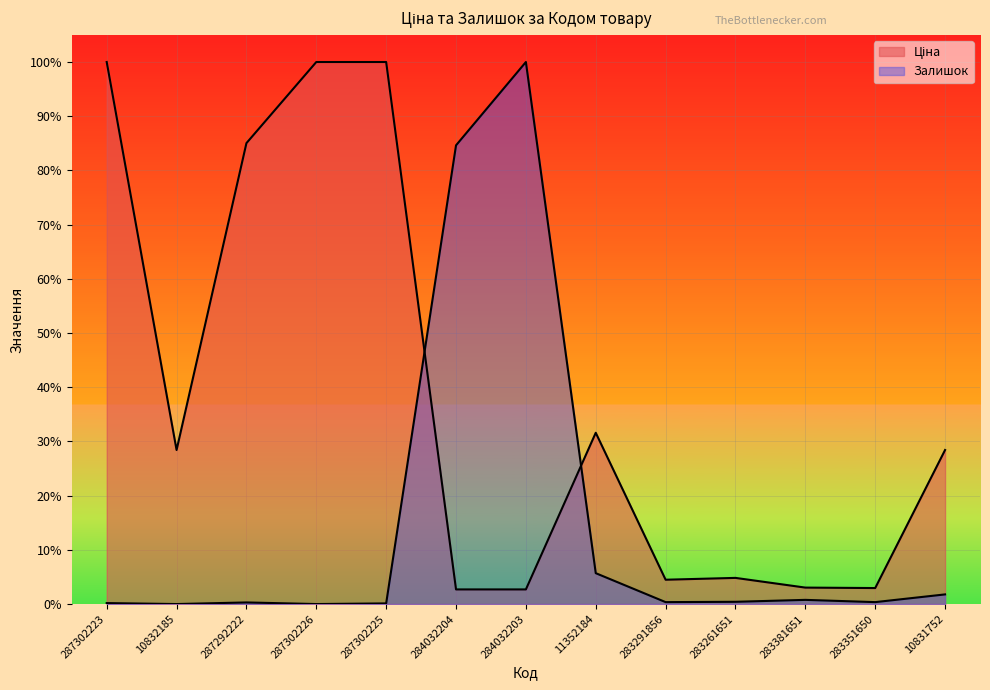

At which category is the sum across all series the highest?

284032203